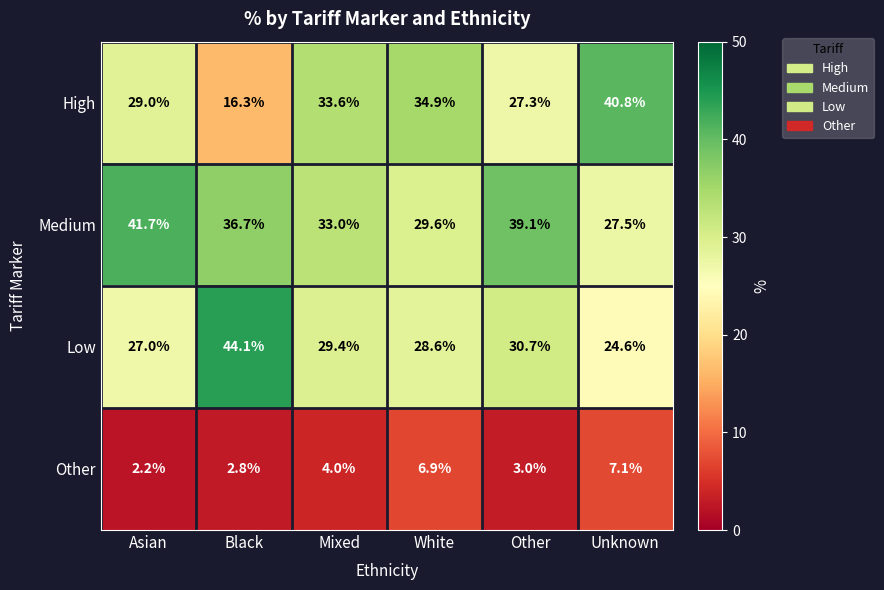

What is the average value of the High series?

30.3